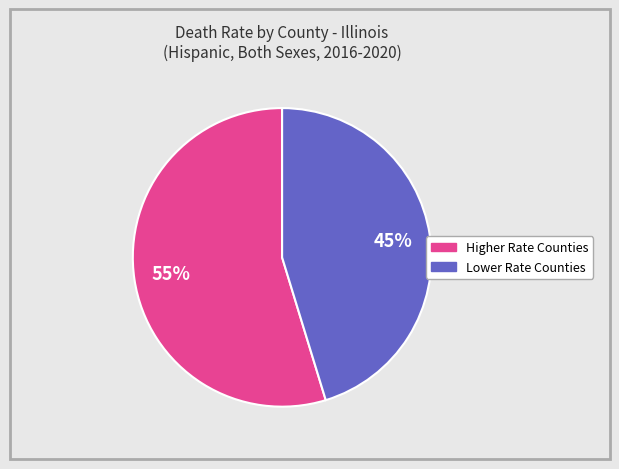

Is there any slice that represents more than half of the pie?

Yes